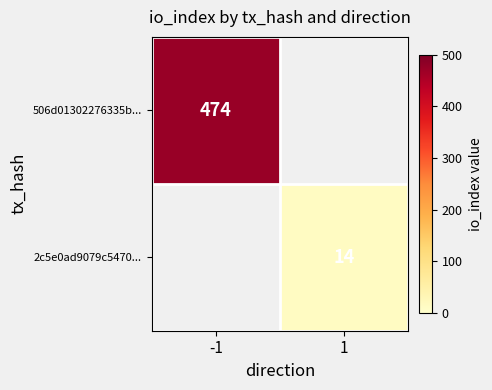

The 506d01302276335b... series shows 474 at -1. True or false?

True